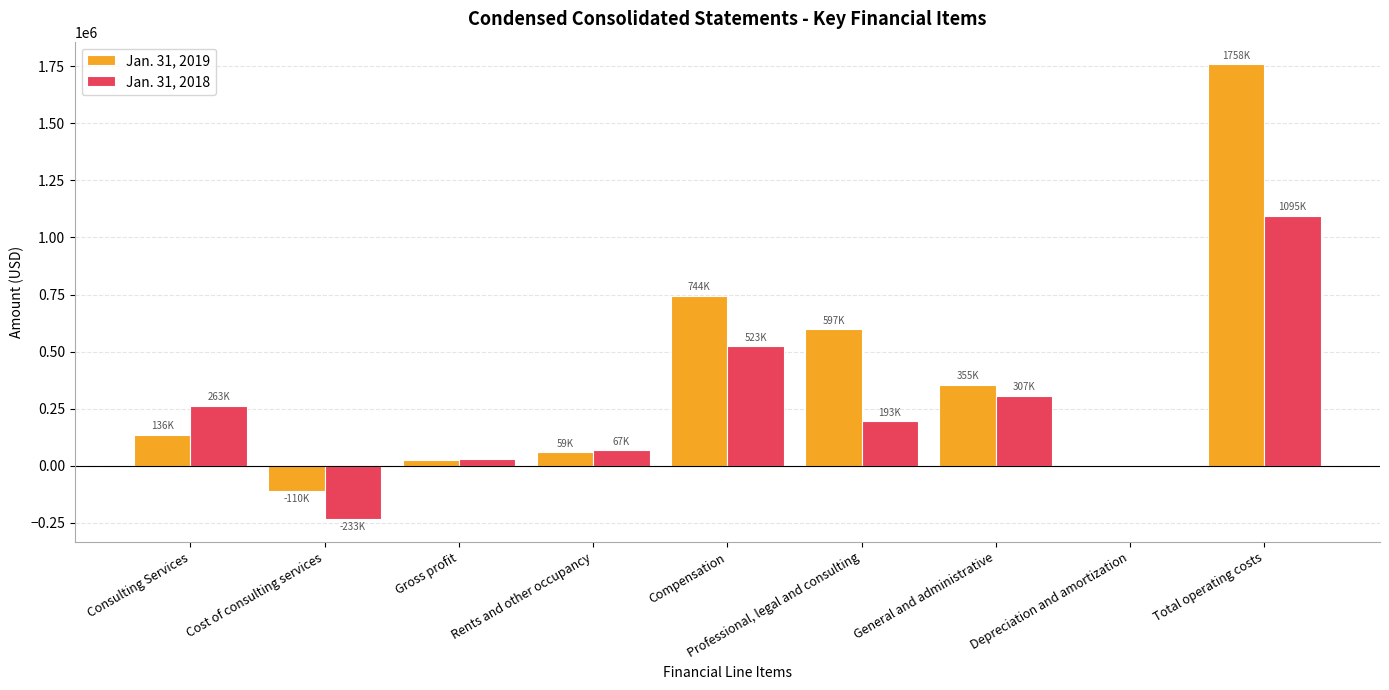

Between Rents and other occupancy and Professional, legal and consulting, which series saw the biggest shift?

Jan. 31, 2019